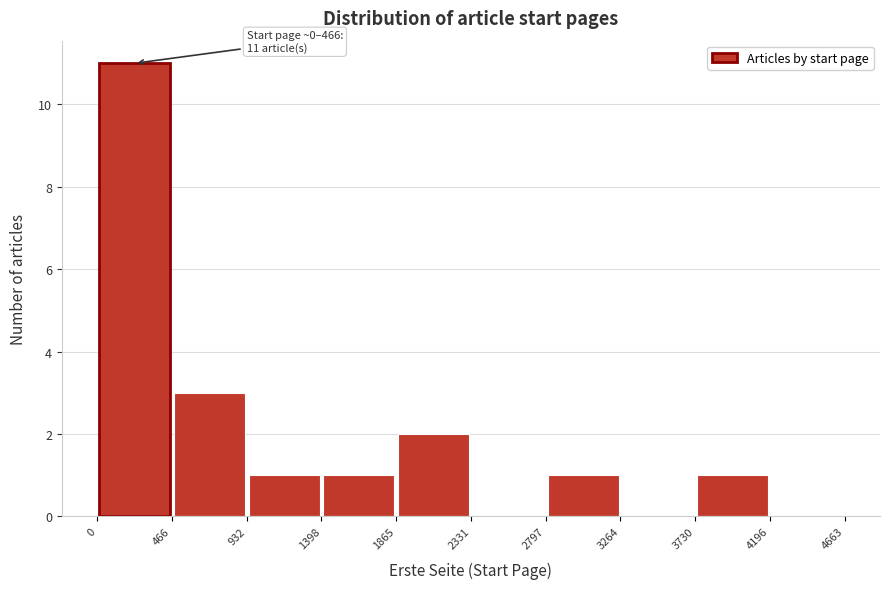

Over which range of the x-axis is the bar tallest?

0 to 466